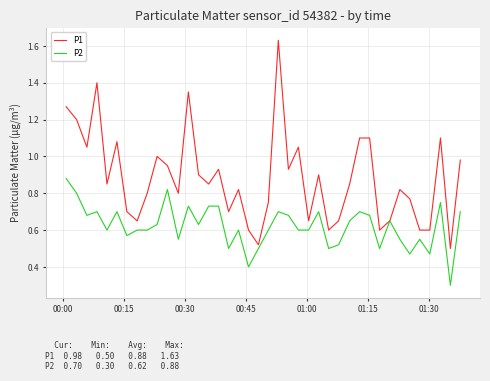

Rank the series by their maximum value, from highest to lowest.

P1, P2